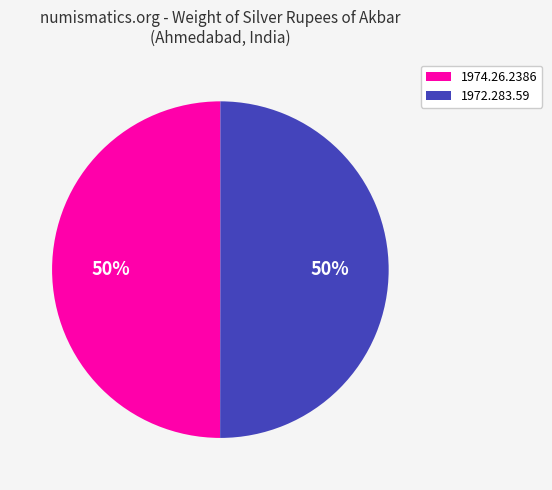

What is the ratio of the value at 1974.26.2386 to the value at 1972.283.59?

1.0